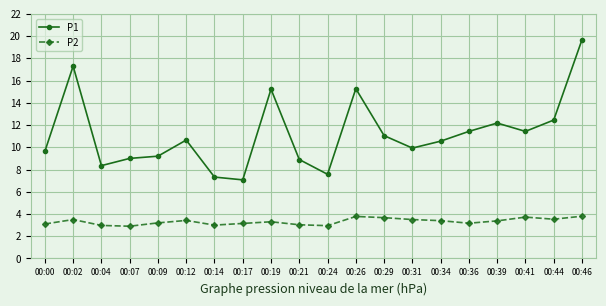

Where is the first local maximum for P1?

00:02